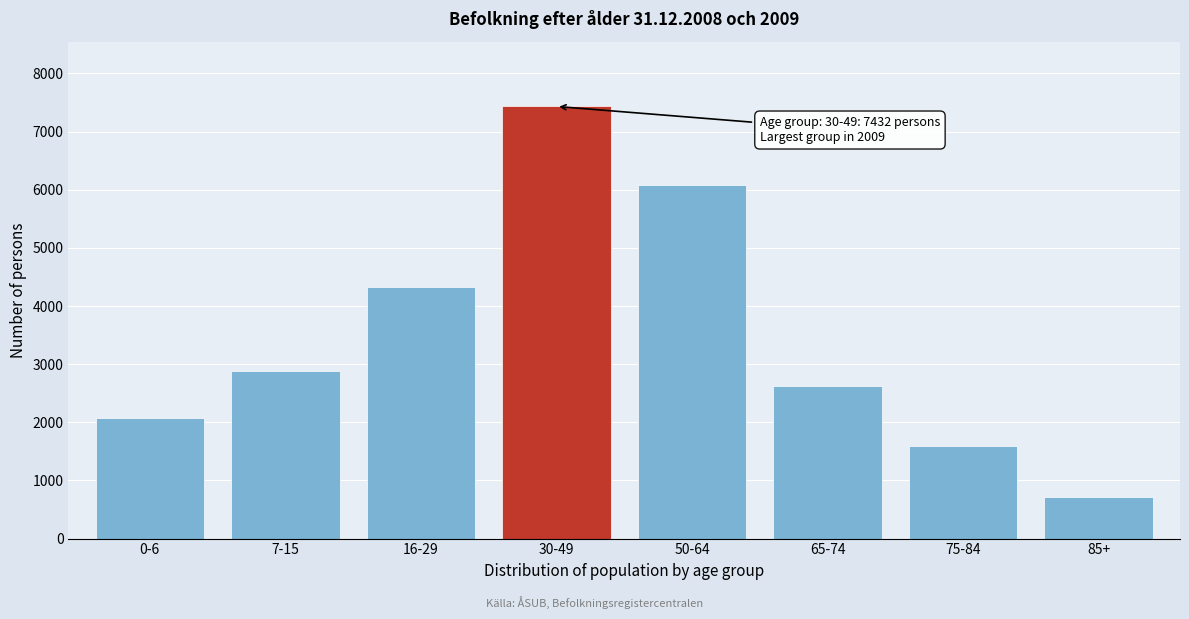

Reading left to right, what are all the values shown in this chart?

0-6=2079	7-15=2879	16-29=4333	30-49=7432	50-64=6078	65-74=2625	75-84=1600	85+=708